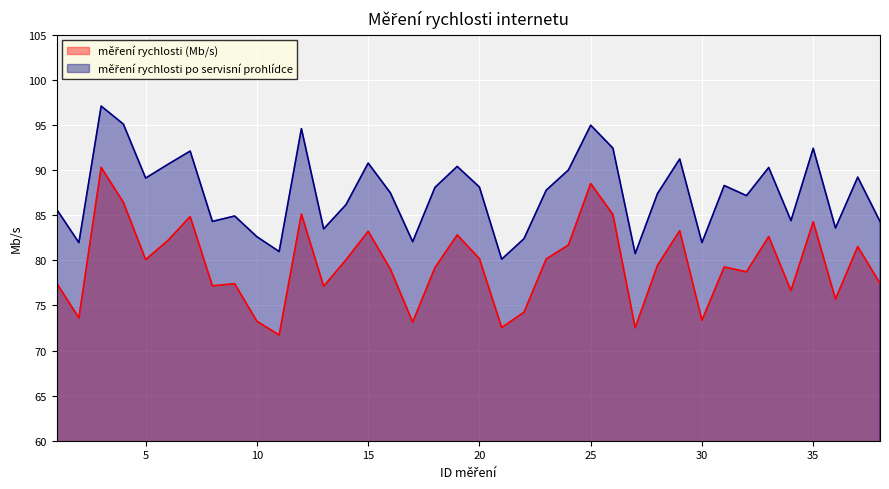

What is the difference between the second highest and second lowest values in the měření rychlosti po servisní prohlídce series?

14.4